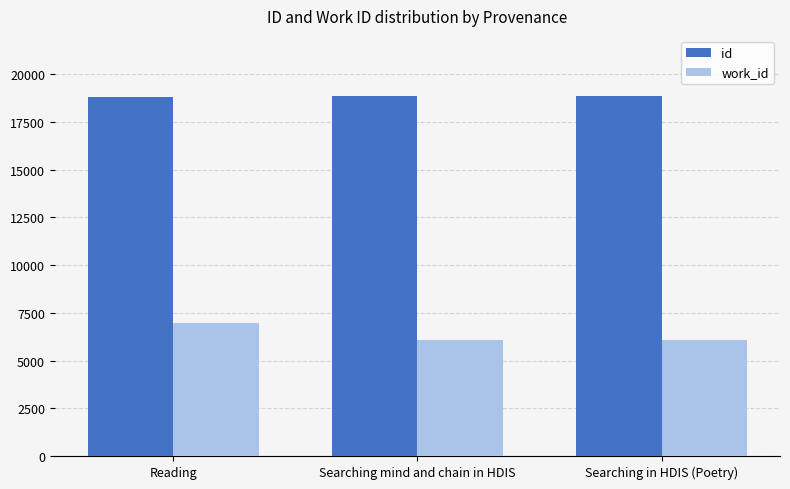

What is the difference between the highest and lowest values at Searching mind and chain in HDIS?

12785